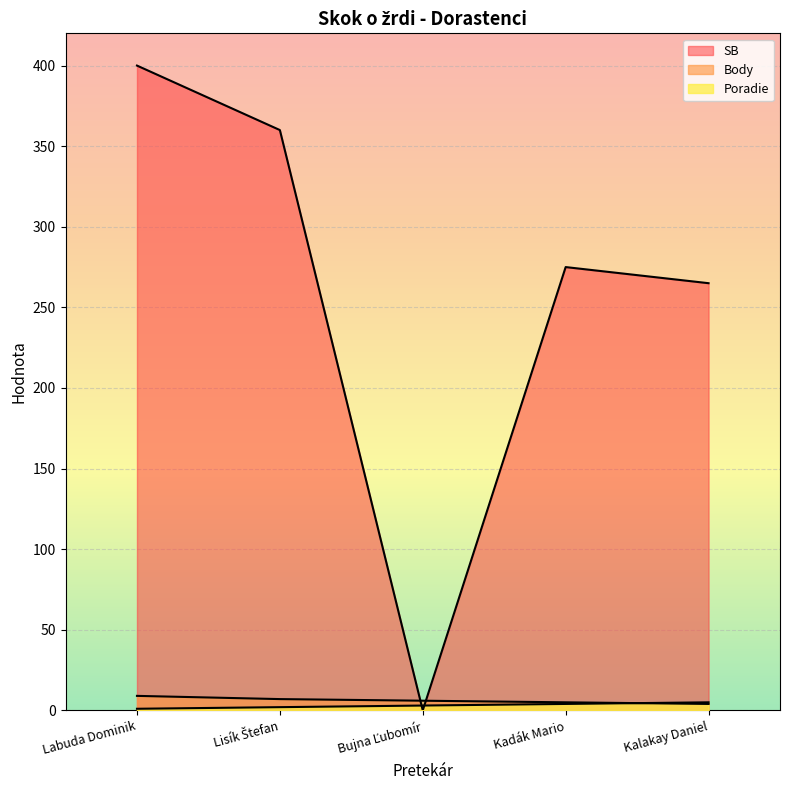

At Lisík Štefan, list the series in order from smallest to largest.

Poradie, Body, SB